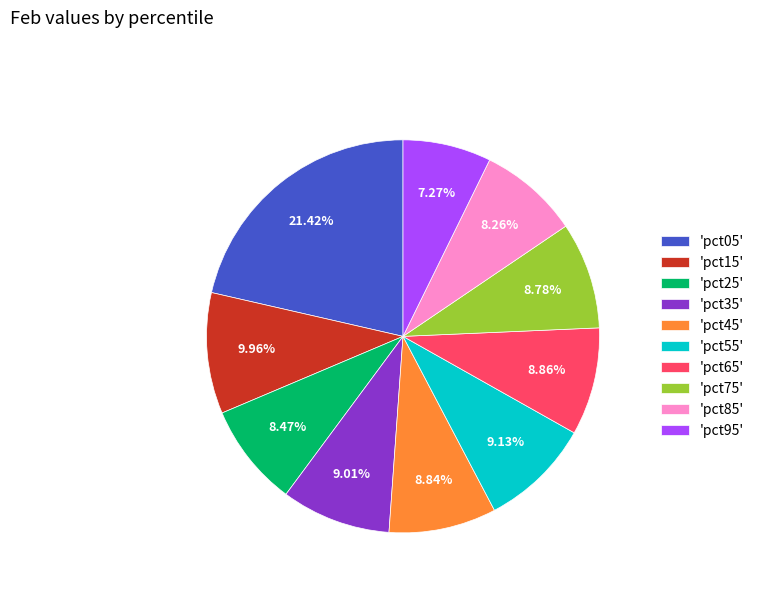

Do 'pct65' and 'pct45' together represent more than half of the pie?

No